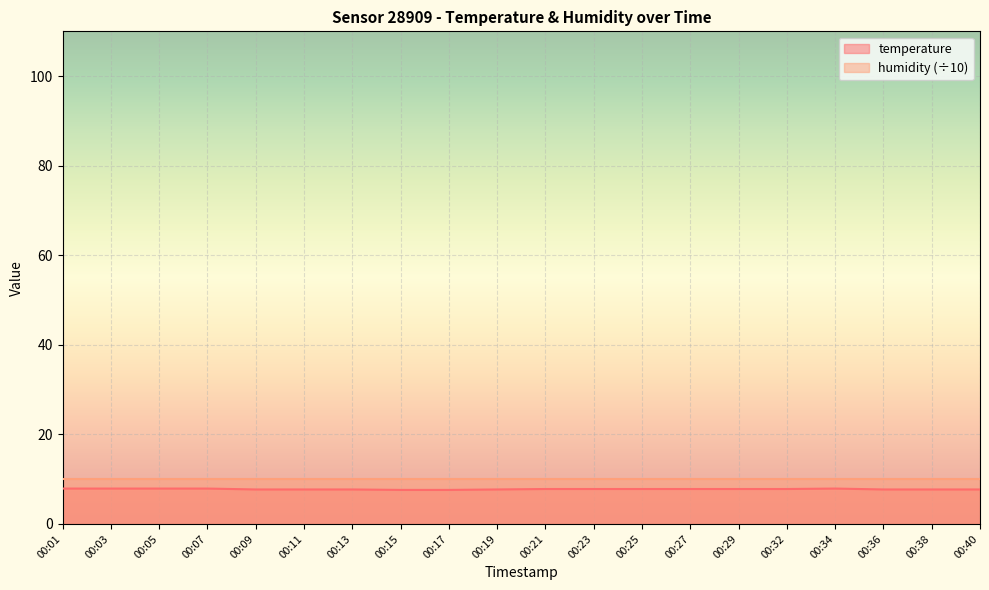

List the labels in order of value, largest first.

00:01, 00:03, 00:05, 00:07, 00:34, 00:21, 00:23, 00:25, 00:27, 00:29, 00:32, 00:09, 00:11, 00:13, 00:19, 00:36, 00:38, 00:40, 00:15, 00:17